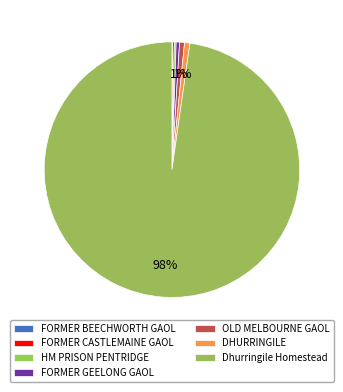

How many slices are in this pie chart?

7